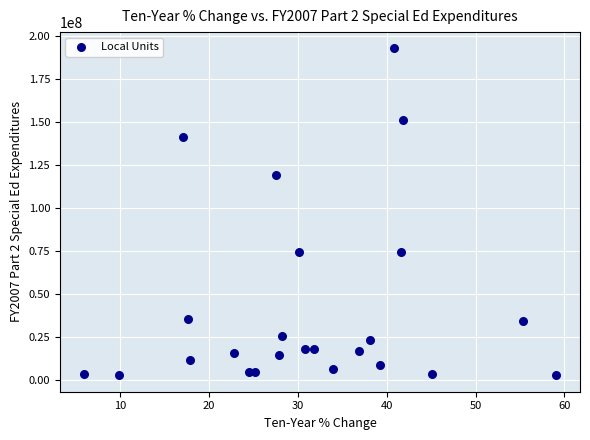

What is the range of X values (max minus min)?

53.2